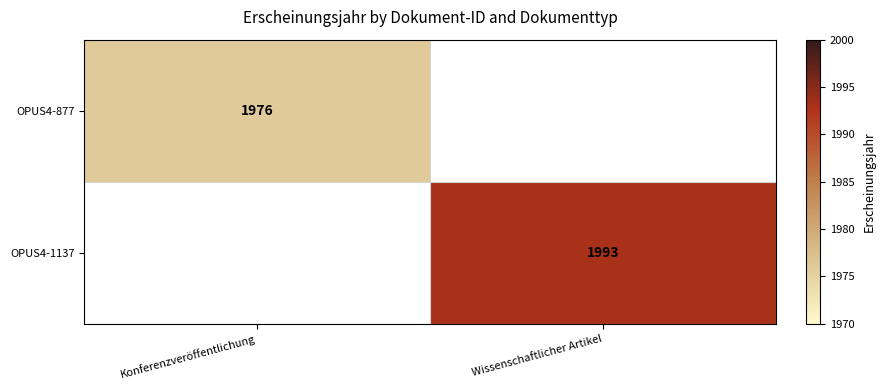

The OPUS4-1137 series shows 1993 at Wissenschaftlicher Artikel. True or false?

True